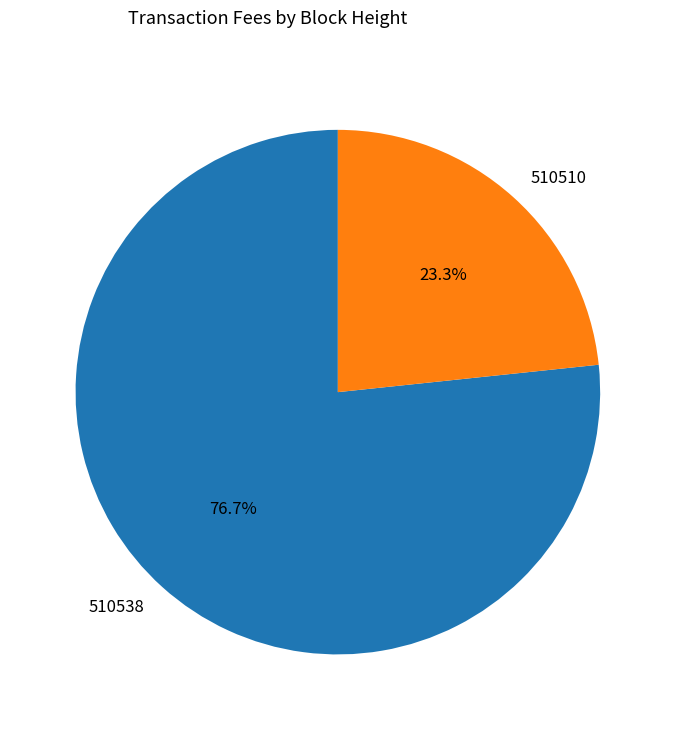

How many segments does this pie chart have?

2